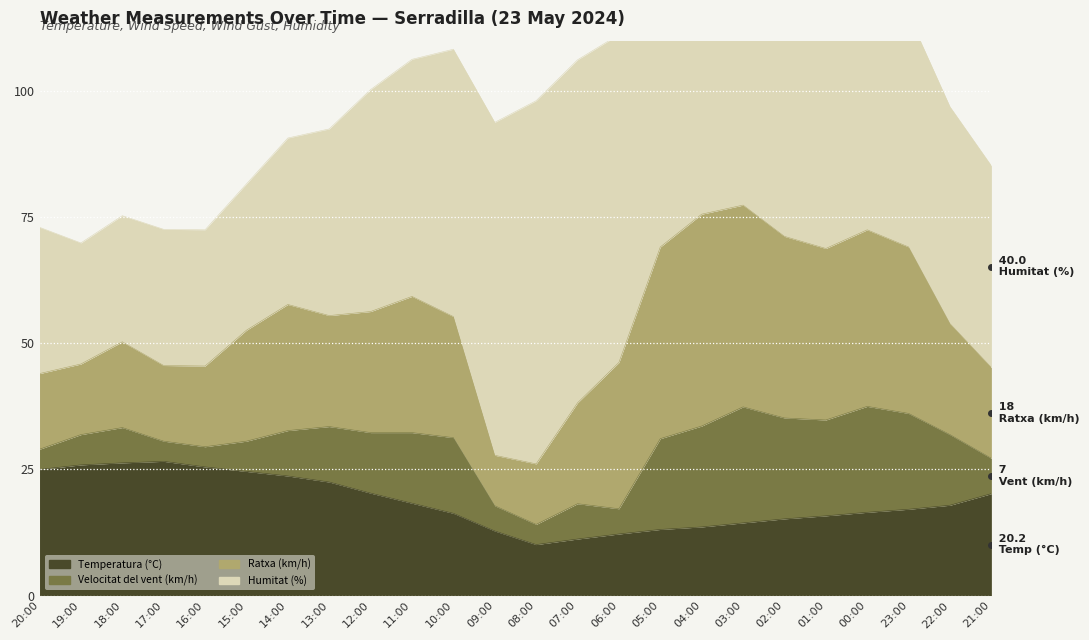

Is it true that Temperatura (°C) equals 9.3 at 15:00?

False